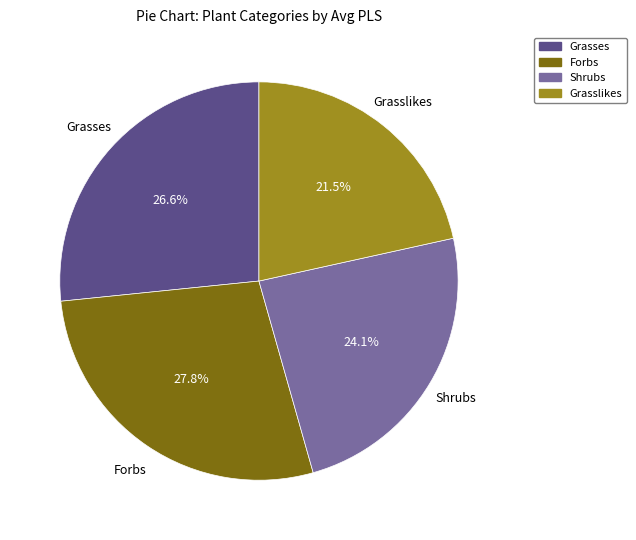

How many segments does this pie chart have?

4